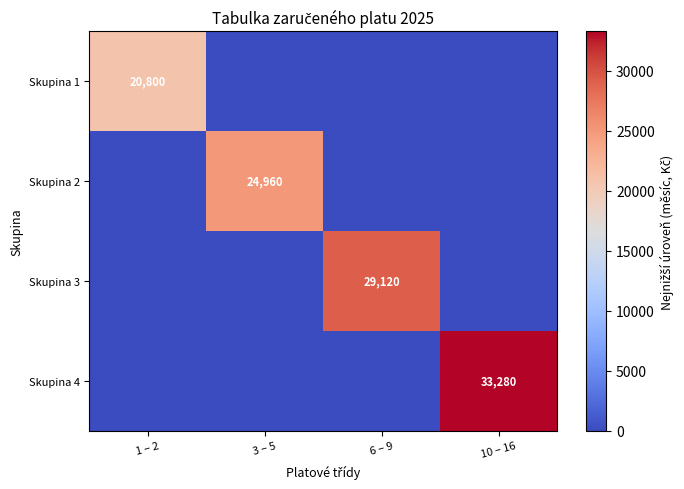

The Skupina 3 series shows 51815 at 6 – 9. True or false?

False